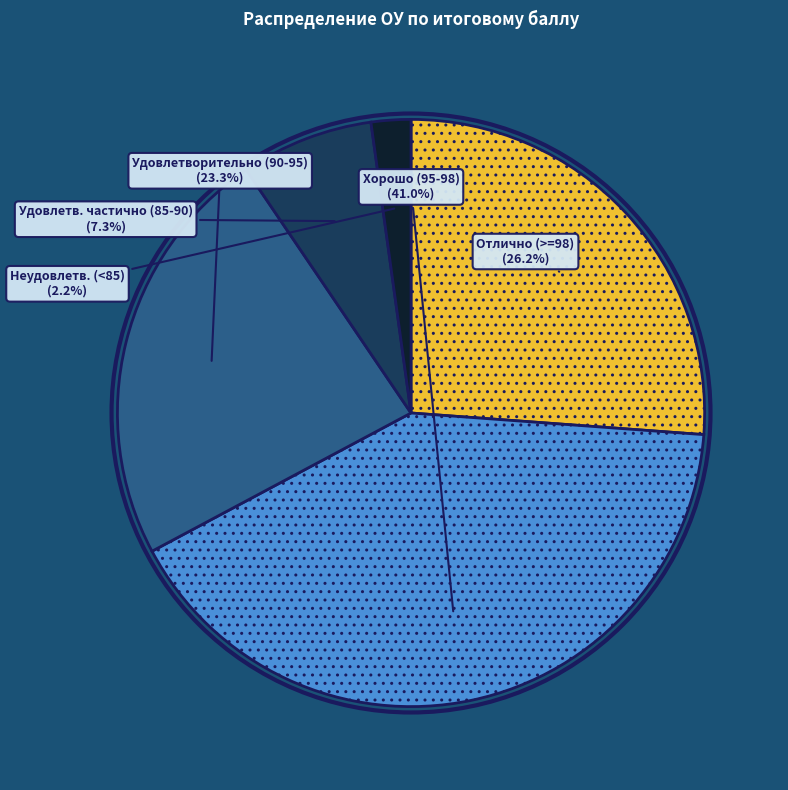

Is there any slice that represents more than half of the pie?

No